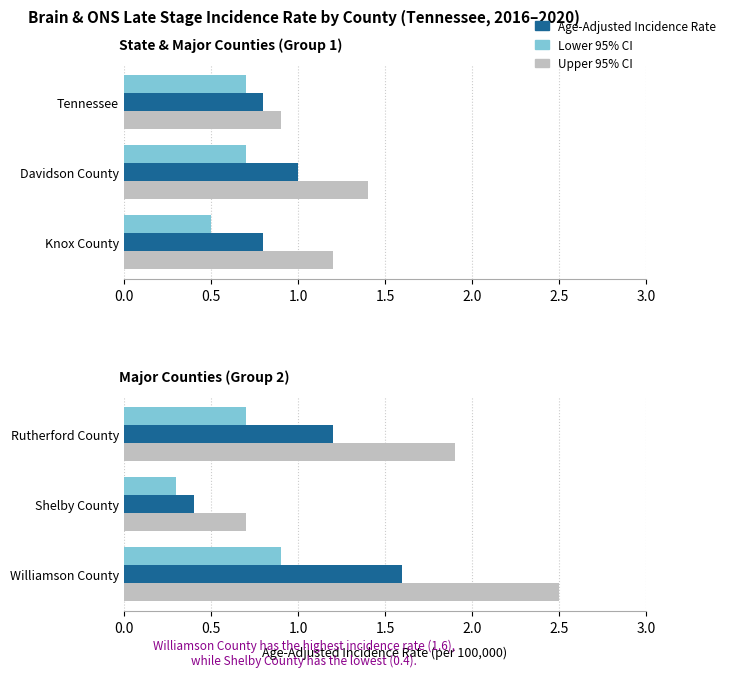

What are all the series names shown in the legend?

Upper 95% CI, Age-Adjusted Incidence Rate, Lower 95% CI